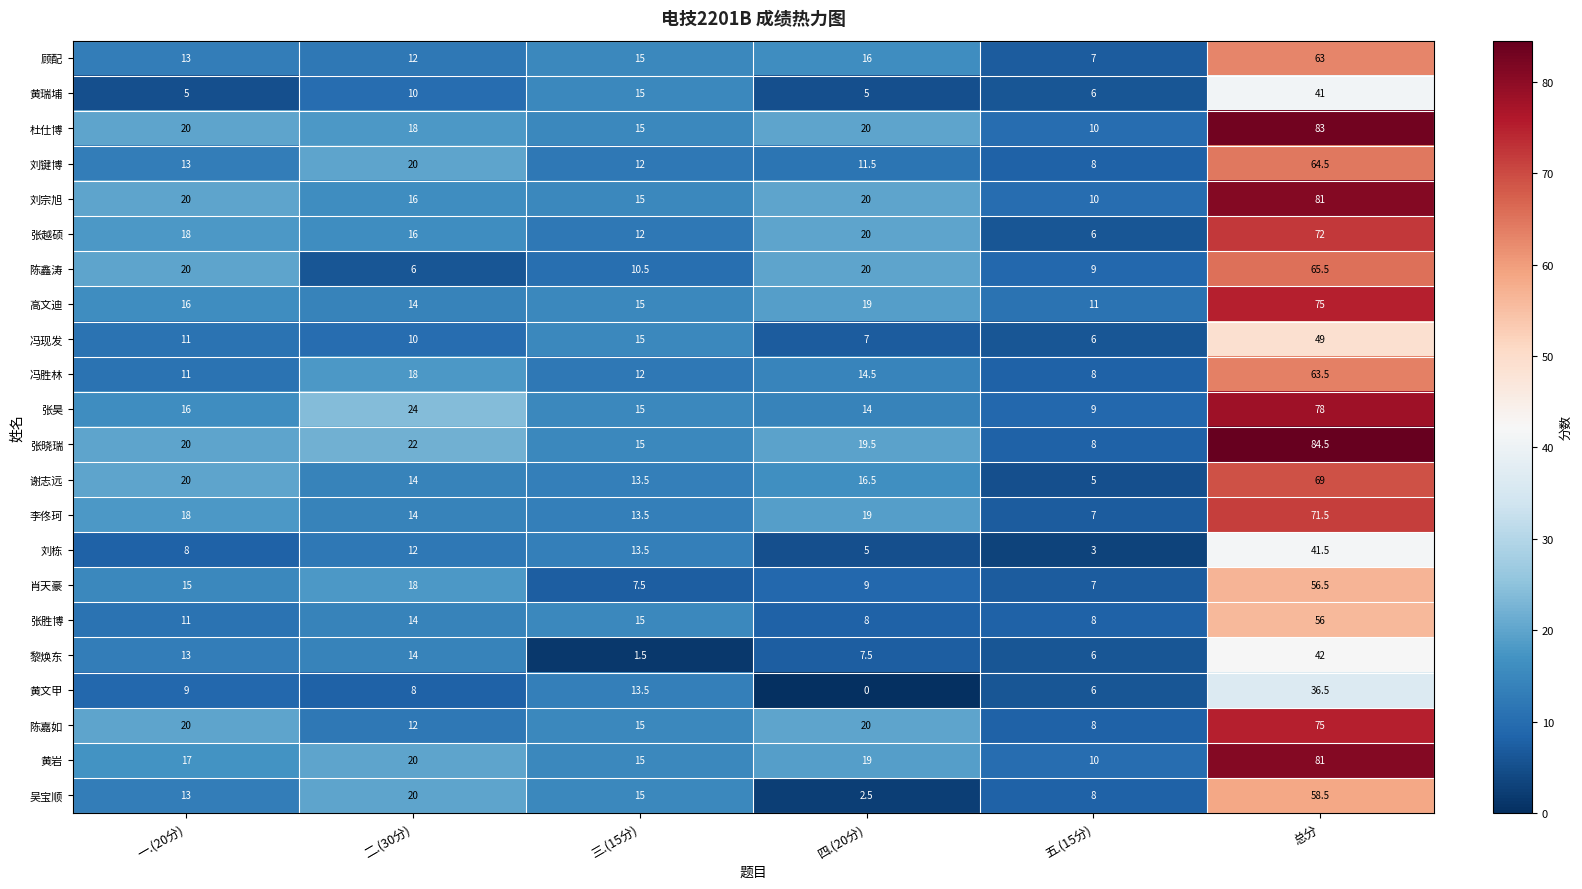

How many distinct data groups are displayed?

22